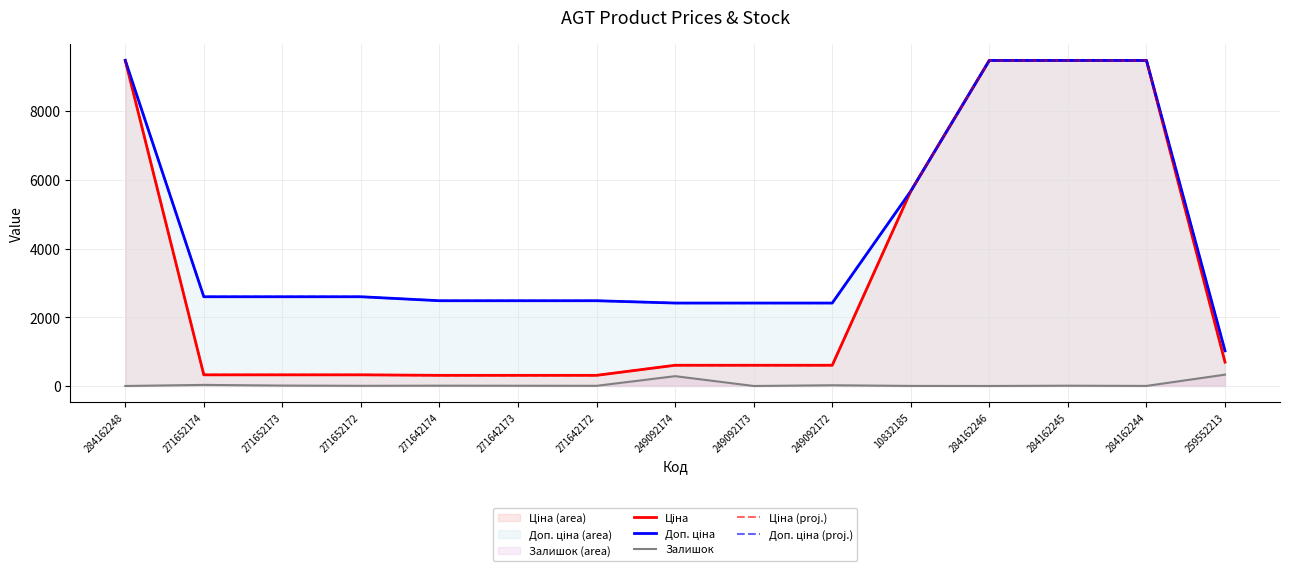

What is the lowest value of the Доп. ціна (proj.) series?

1024.6